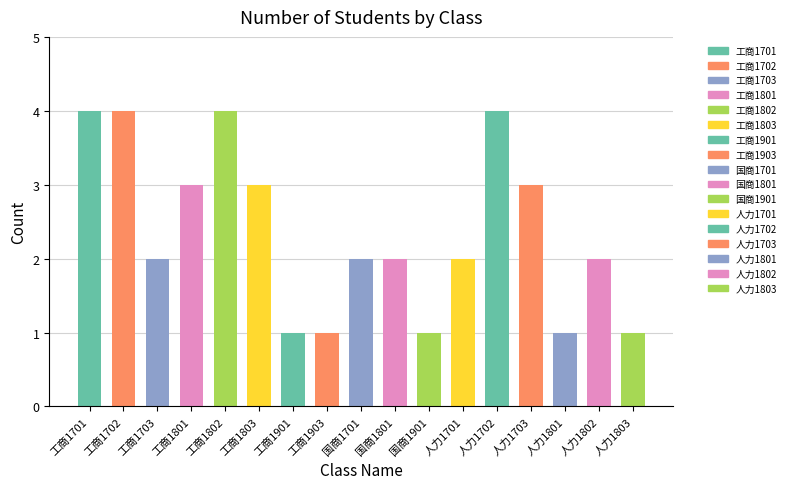

At which label does the data first exceed 2?

工商1701